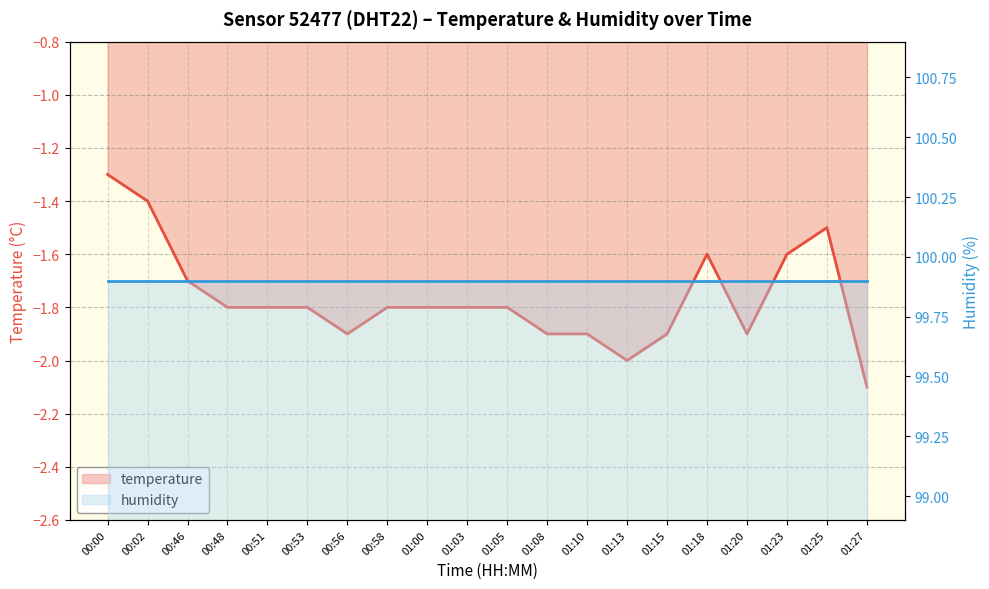

Rank the categories by temperature value from lowest to highest.

01:27, 01:13, 00:56, 01:08, 01:10, 01:15, 01:20, 00:48, 00:51, 00:53, 00:58, 01:00, 01:03, 01:05, 00:46, 01:18, 01:23, 01:25, 00:02, 00:00